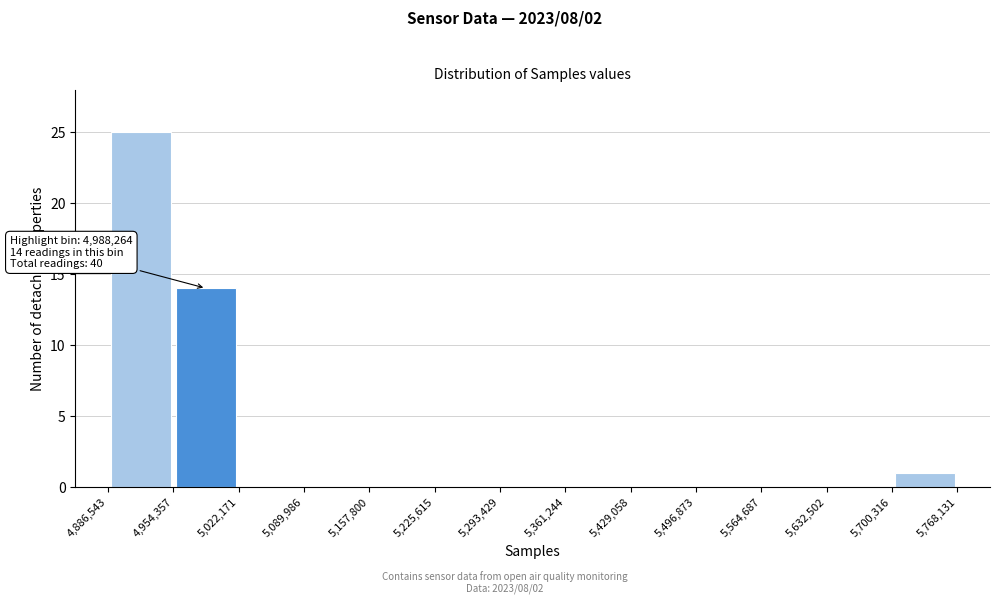

Which range on the x-axis has the tallest bar?

4,886,543 to 4,954,357